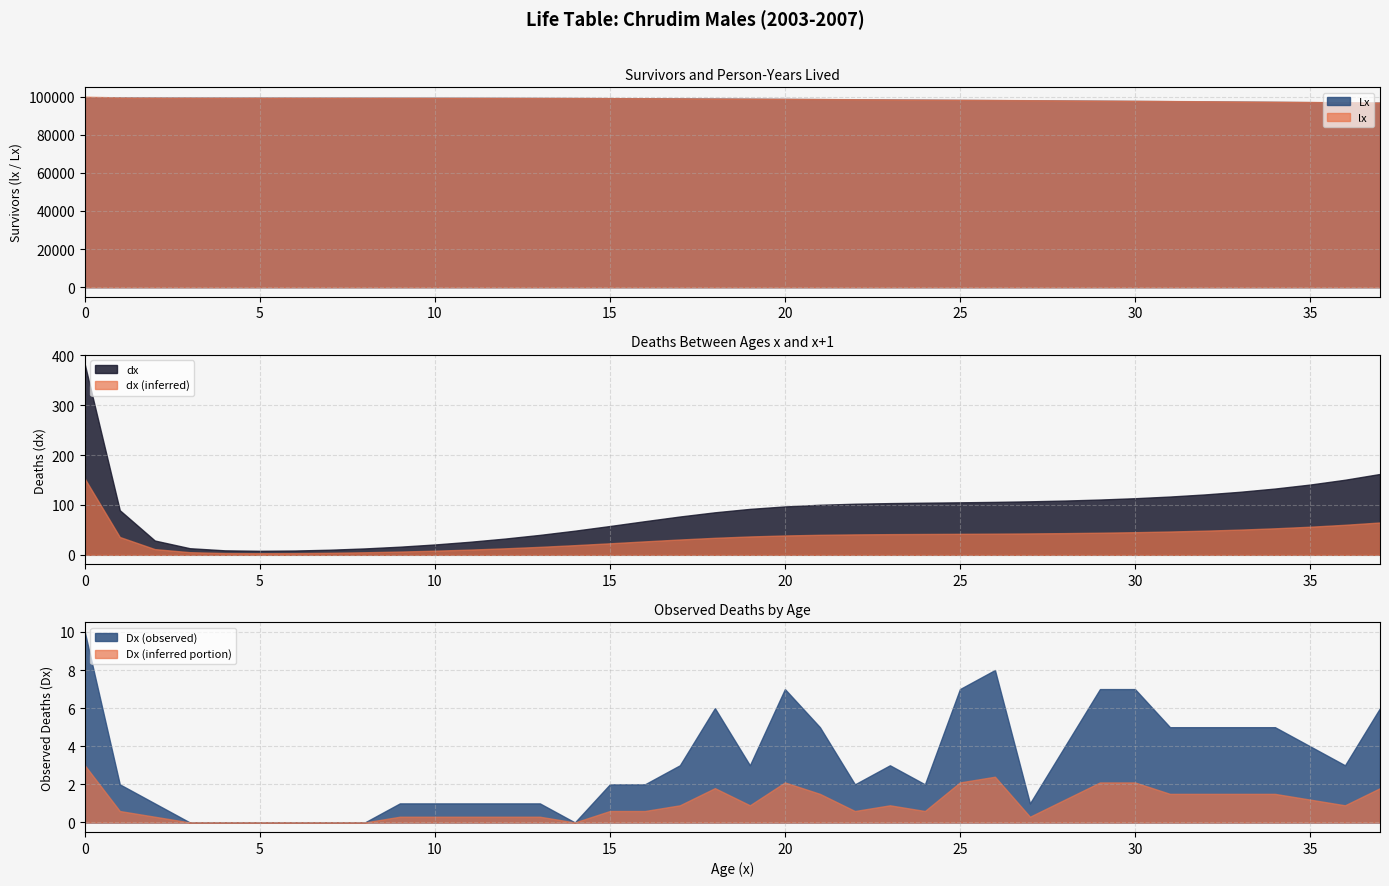

What is the value of the lx point at the 38th from the left?

96924.3